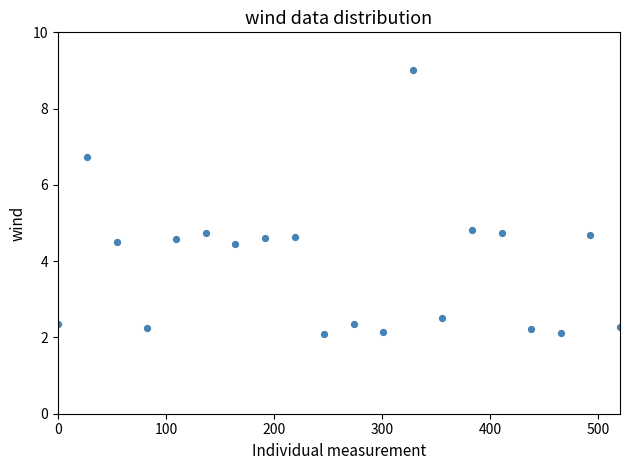

What is the range of Y values (max minus min)?

6.9